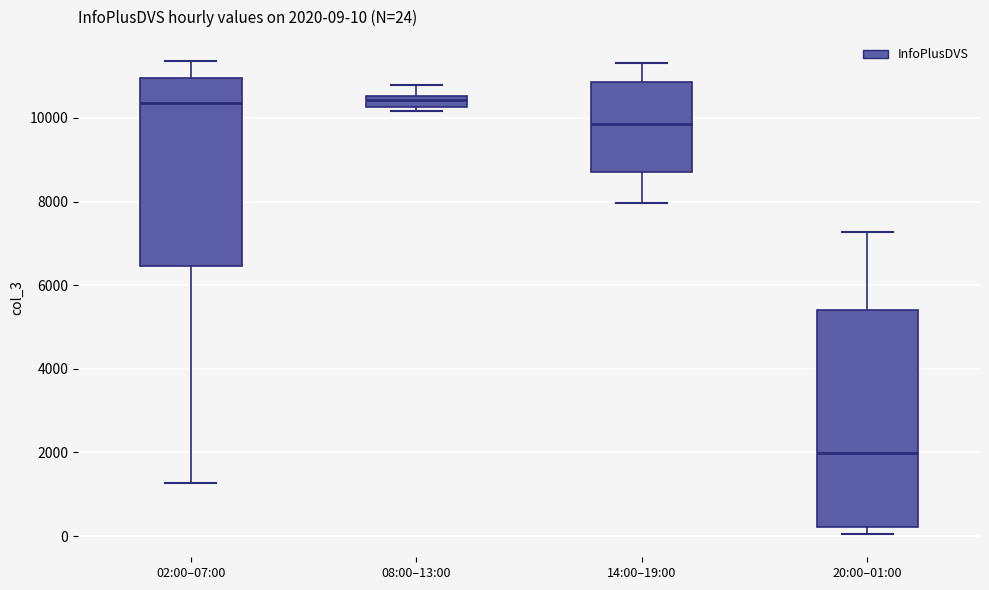

Comparing the boxes themselves (not the whiskers), which one is the tallest?

20:00–01:00